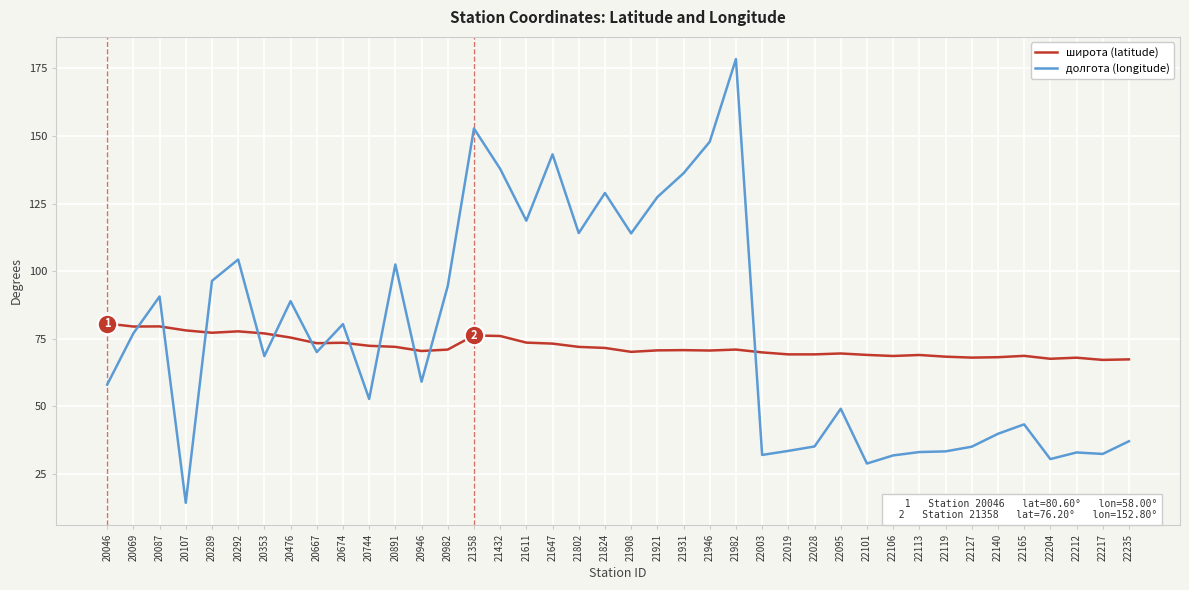

Where is the first local minimum for долгота (longitude)?

20107